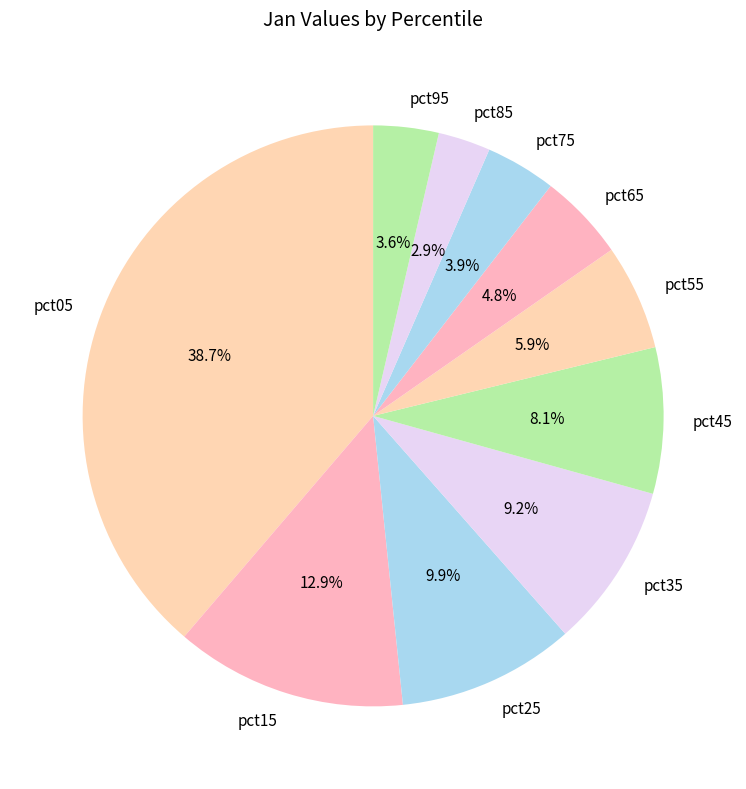

The pct85 slice represents 12% of the pie. True or false?

False